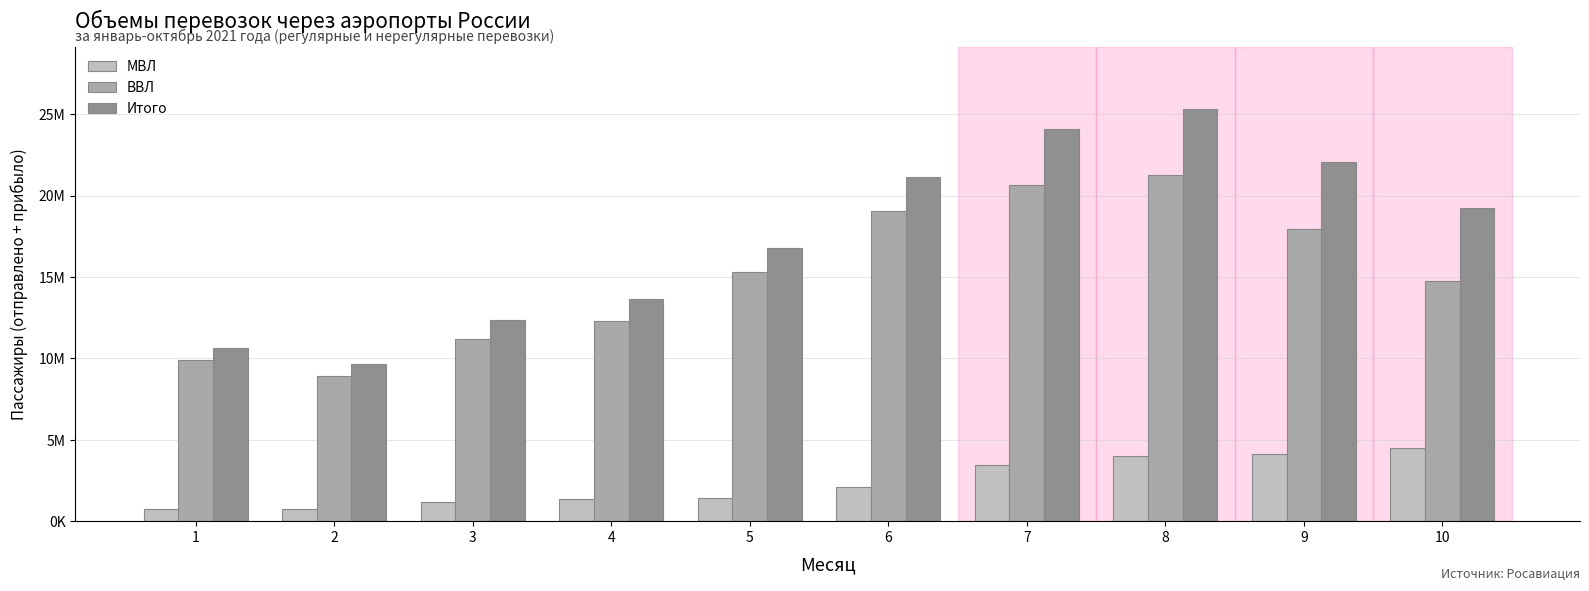

Does the chart contain stacked bars?

No